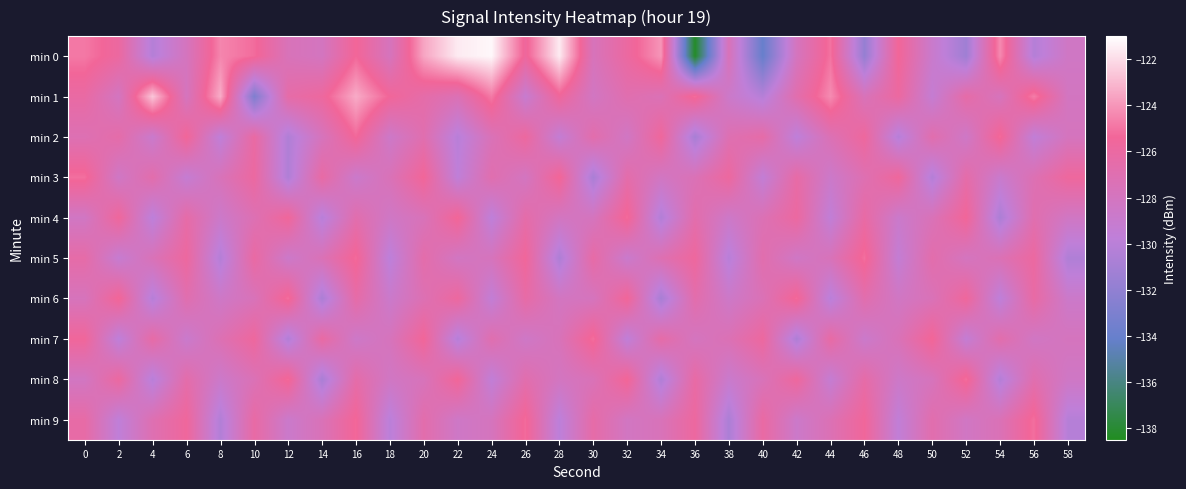

Rank the series at 42 from highest to lowest value.

min 6, min 8, min 4, min 3, min 1, min 0, min 5, min 9, min 2, min 7